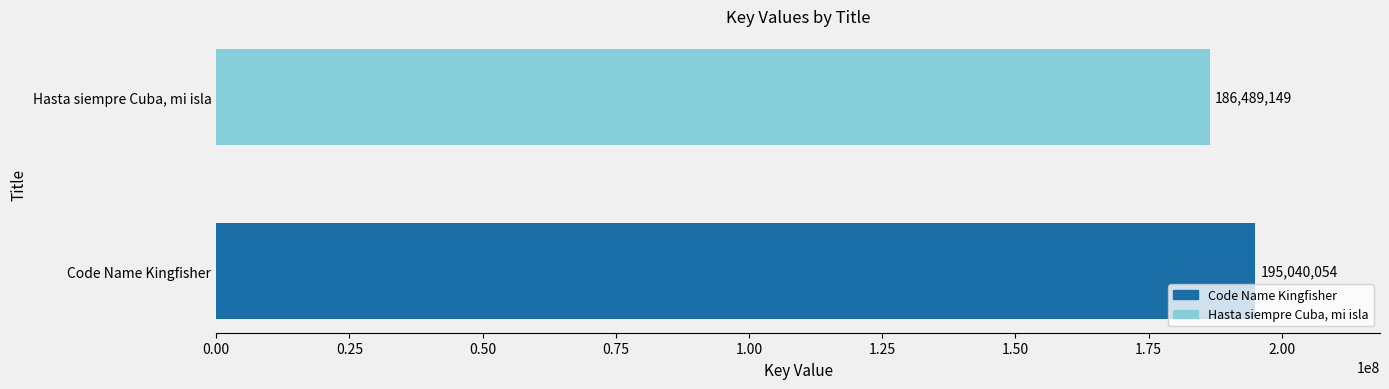

How many series are shown in this chart?

1